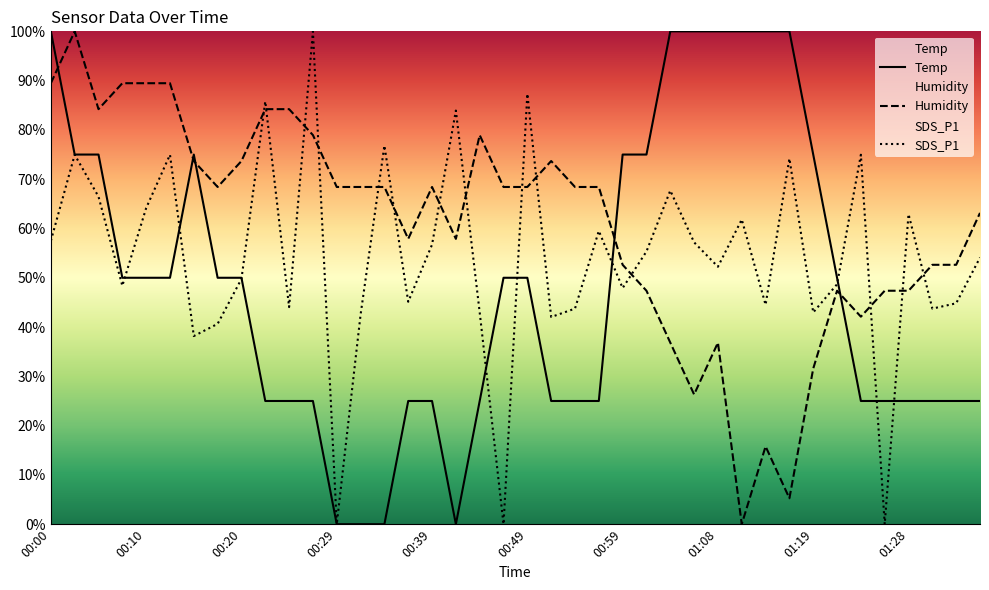

At 01:28, list the series in order from largest to smallest.

SDS_P1, Humidity, Temp